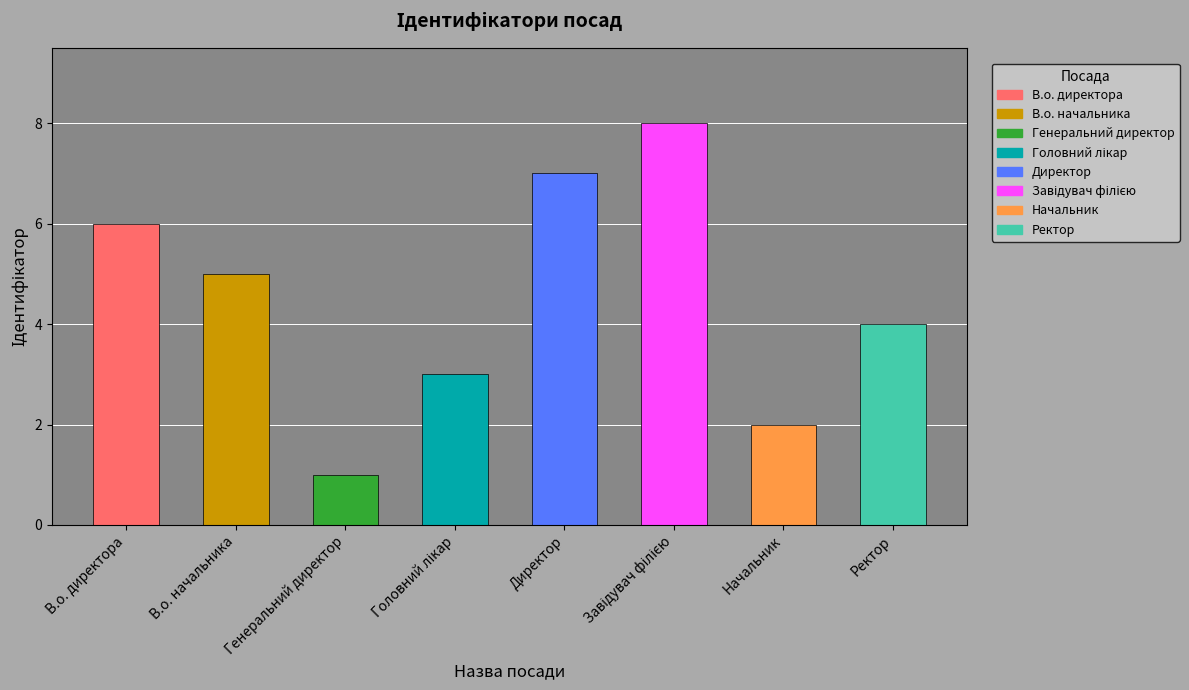

What is the label of the 6th bar from the right?

Генеральний директор